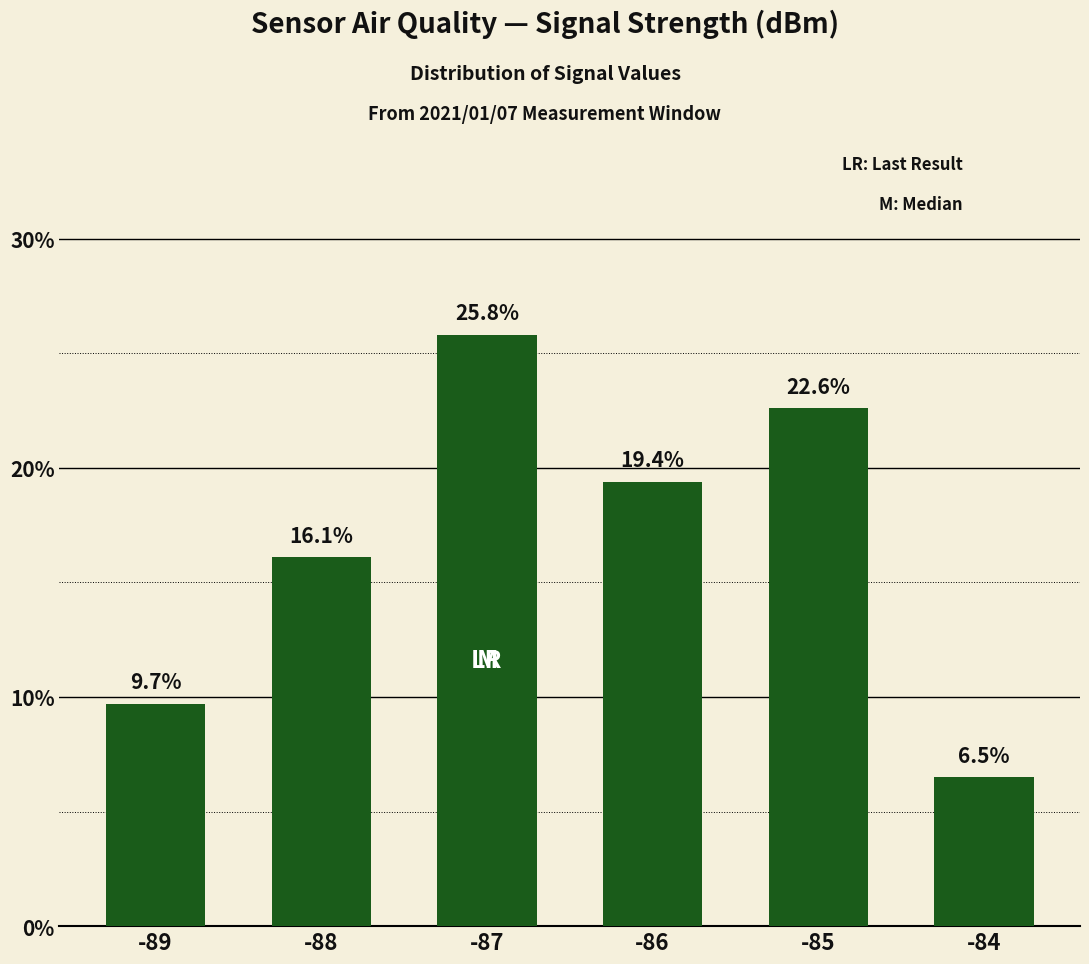

What is the average value?

16.7